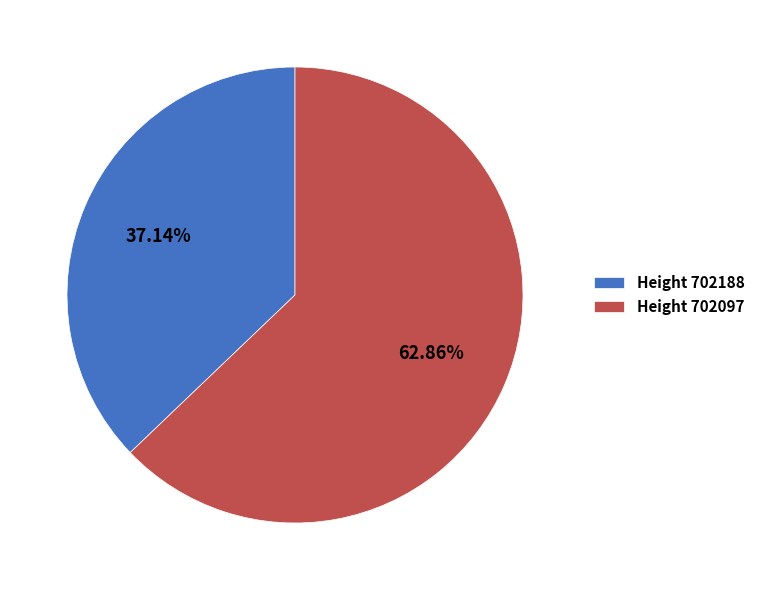

Rank the categories by value from lowest to highest.

Height 702188, Height 702097